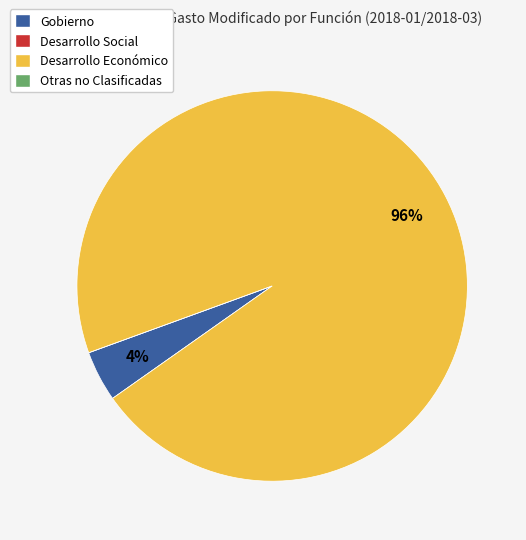

Which category has the biggest portion of the pie?

Desarrollo Económico